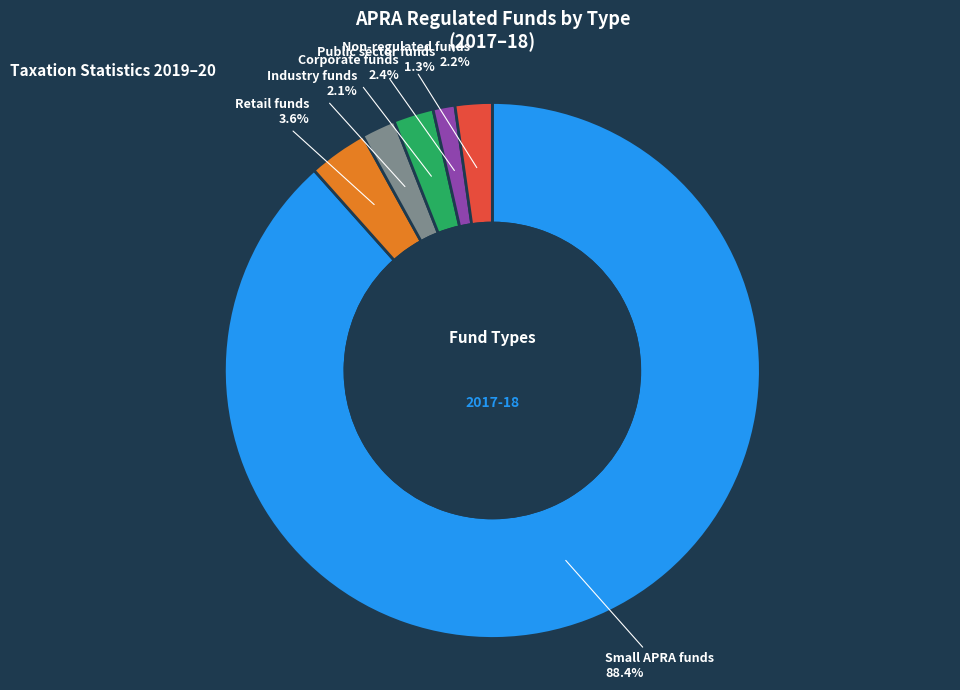

How many slices are in this pie chart?

6